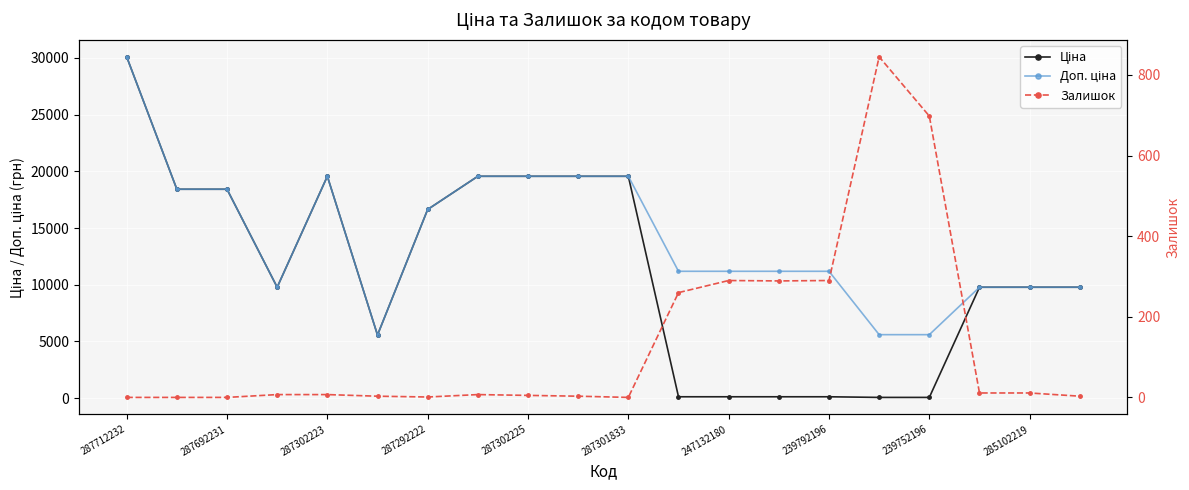

Where is Доп. ціна nearest to the value 17831?

287692231